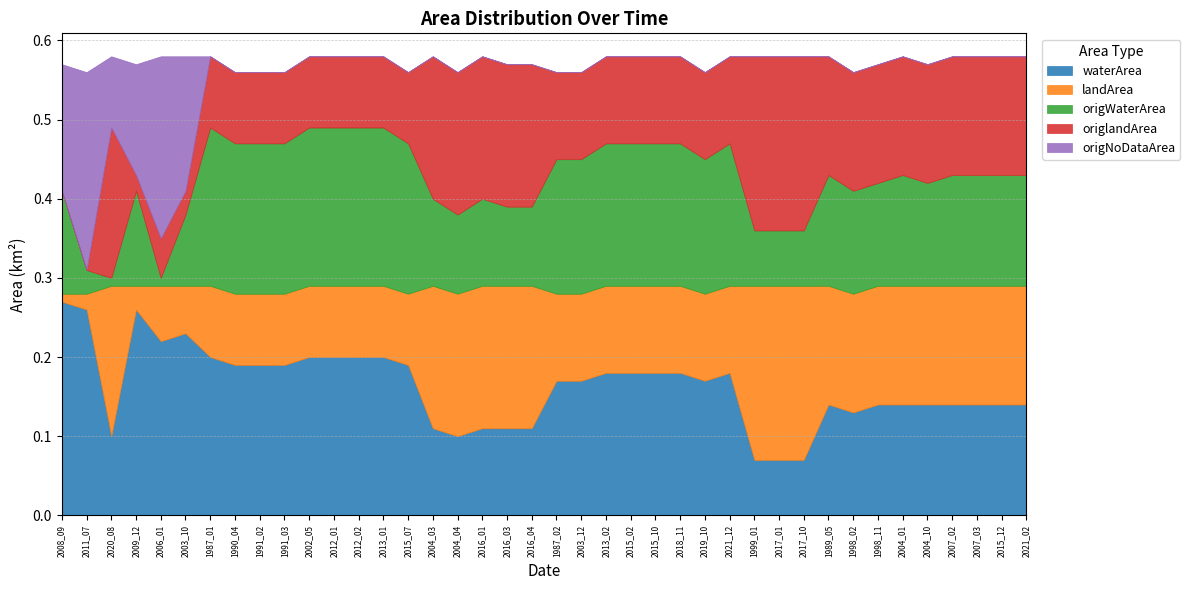

Reading left to right, transcribe all the data shown in this chart.

waterArea: 0.3	0.3	0.1	0.3	0.2	0.2	0.2	0.2	0.2	0.2	0.2	0.2	0.2	0.2	0.2	0.1	0.1	0.1	0.1	0.1	0.2	0.2	0.2	0.2	0.2	0.2	0.2	0.2	0.1	0.1	0.1	0.1	0.1	0.1	0.1	0.1	0.1	0.1	0.1	0.1
landArea: 0.0	0.0	0.2	0.0	0.1	0.1	0.1	0.1	0.1	0.1	0.1	0.1	0.1	0.1	0.1	0.2	0.2	0.2	0.2	0.2	0.1	0.1	0.1	0.1	0.1	0.1	0.1	0.1	0.2	0.2	0.2	0.1	0.1	0.1	0.1	0.1	0.1	0.1	0.1	0.1
origWaterArea: 0.1	0.0	0.0	0.1	0.0	0.1	0.2	0.2	0.2	0.2	0.2	0.2	0.2	0.2	0.2	0.1	0.1	0.1	0.1	0.1	0.2	0.2	0.2	0.2	0.2	0.2	0.2	0.2	0.1	0.1	0.1	0.1	0.1	0.1	0.1	0.1	0.1	0.1	0.1	0.1
origlandArea: 0.0	0.0	0.2	0.0	0.1	0.0	0.1	0.1	0.1	0.1	0.1	0.1	0.1	0.1	0.1	0.2	0.2	0.2	0.2	0.2	0.1	0.1	0.1	0.1	0.1	0.1	0.1	0.1	0.2	0.2	0.2	0.1	0.1	0.1	0.1	0.1	0.1	0.1	0.1	0.1
origNoDataArea: 0.2	0.2	0.1	0.1	0.2	0.2	0.0	0.0	0.0	0.0	0.0	0.0	0.0	0.0	0.0	0.0	0.0	0.0	0.0	0.0	0.0	0.0	0.0	0.0	0.0	0.0	0.0	0.0	0.0	0.0	0.0	0.0	0.0	0.0	0.0	0.0	0.0	0.0	0.0	0.0